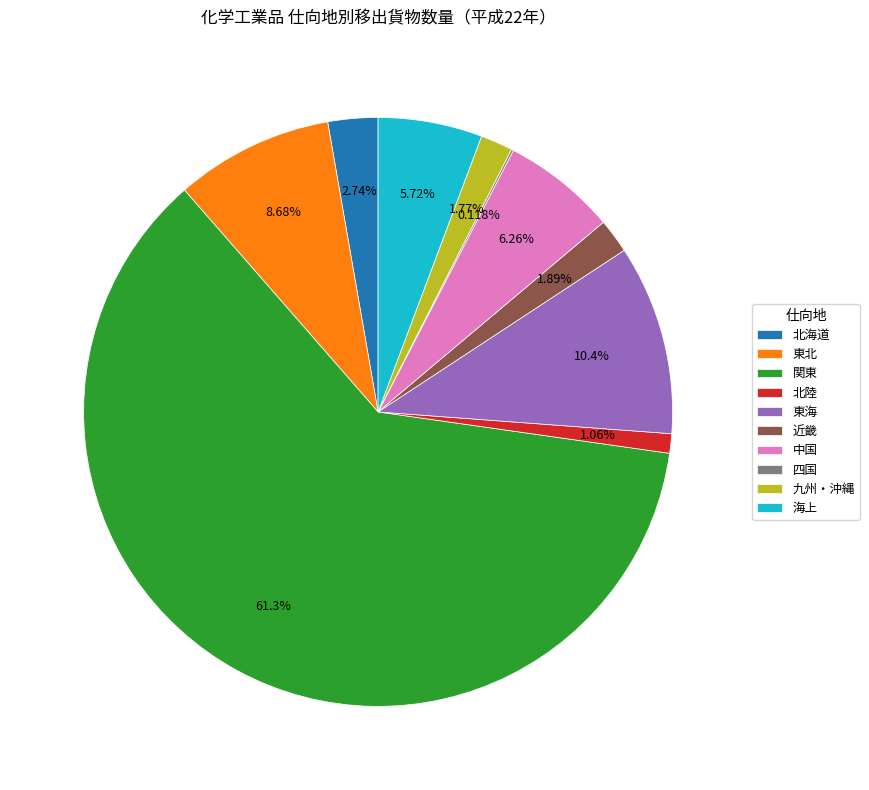

Between 北海道 and 九州・沖縄, which is larger?

北海道